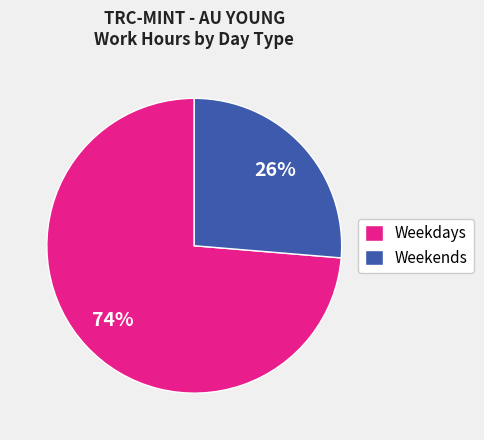

To the nearest percent, what portion does Weekdays represent?

74%